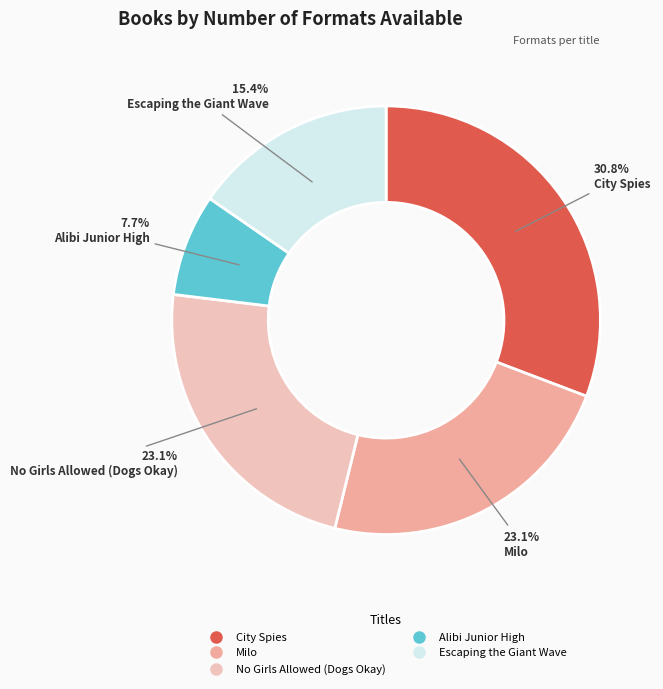

Do Escaping the Giant Wave and Alibi Junior High together represent more than half of the pie?

No